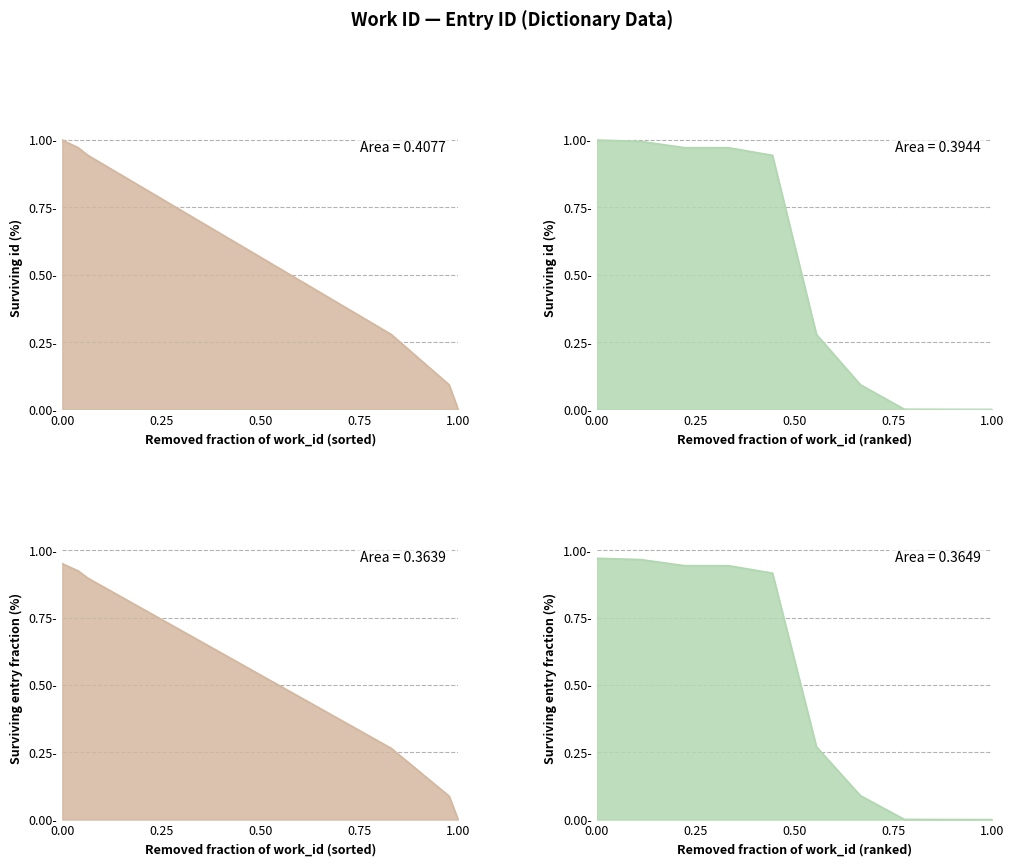

What is the label of the 10th point from the left?

1.00